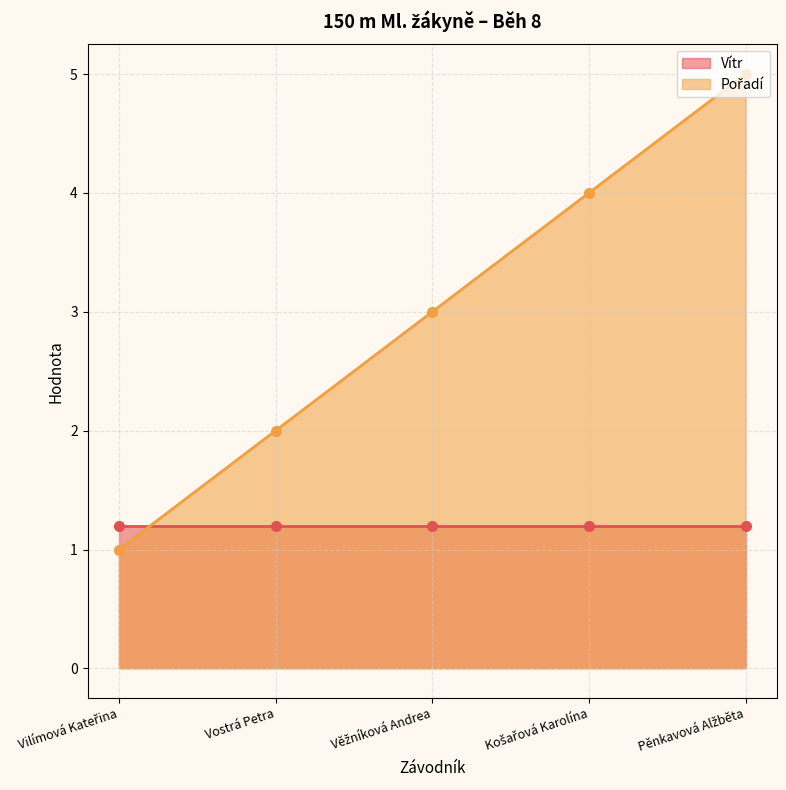

How many values are below 3?

2